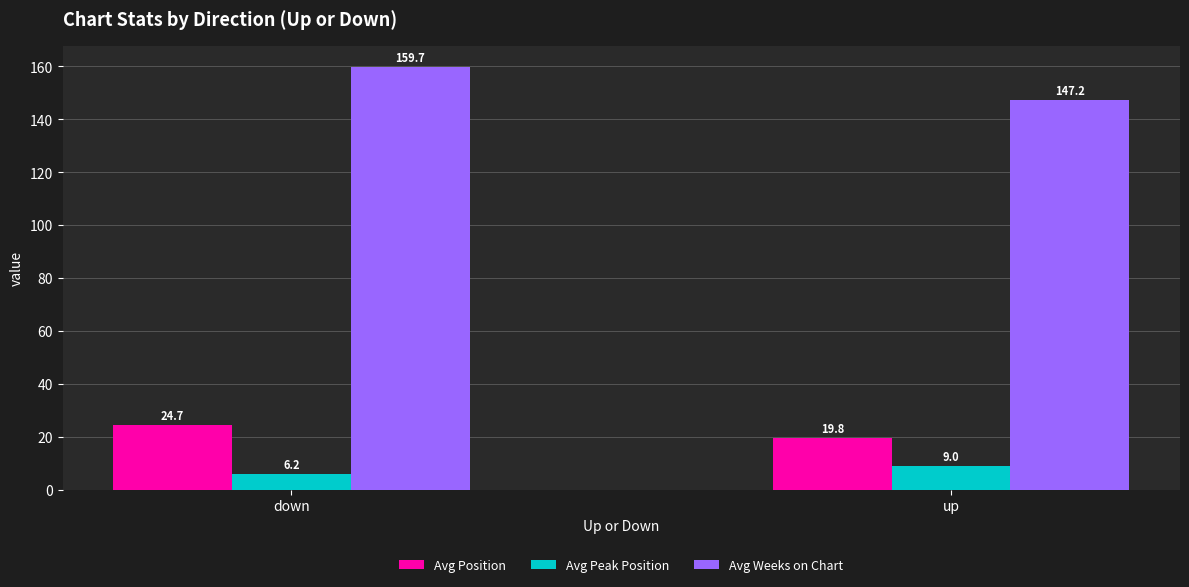

True or false: Avg Peak Position has a value of 3.1 at up.

False